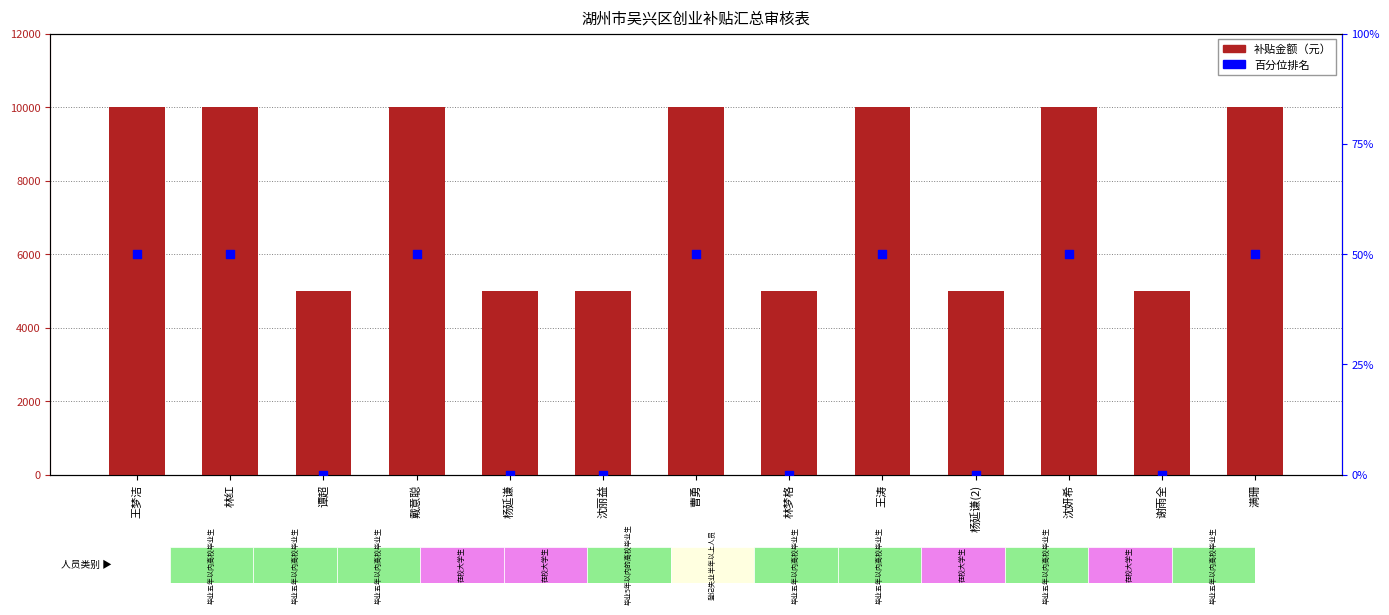

Which series reaches the minimum Y coordinate?

百分位排名